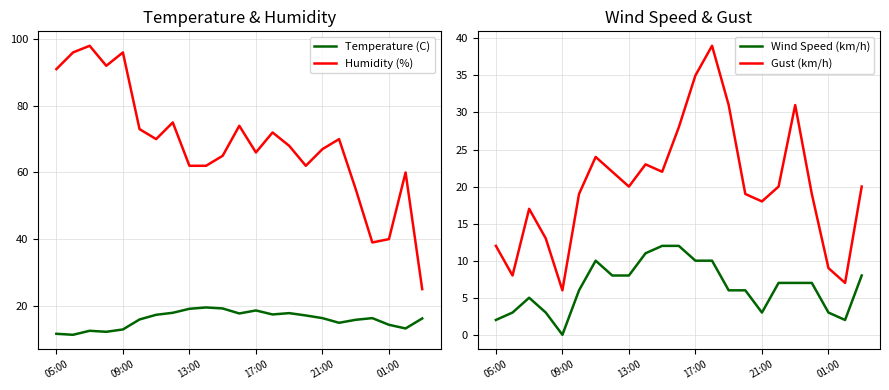

The value of Temperature (C) at 19 is 3.5. True or false?

False